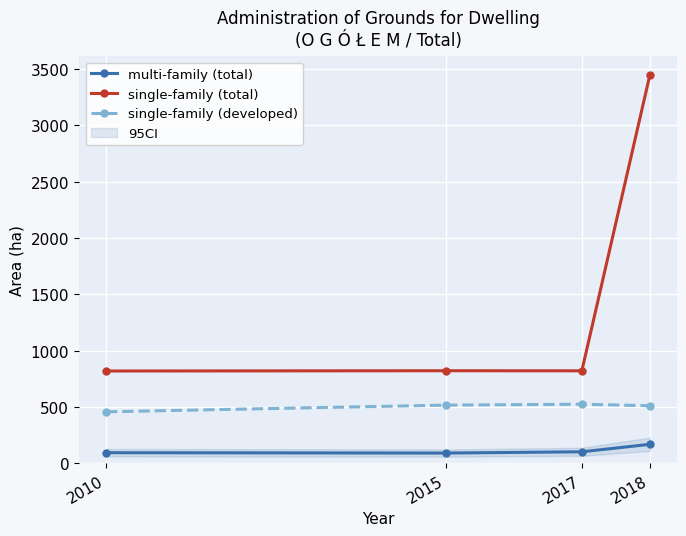

What is the sum of the single-family (total) values at 2015 and 2018?

4269.6